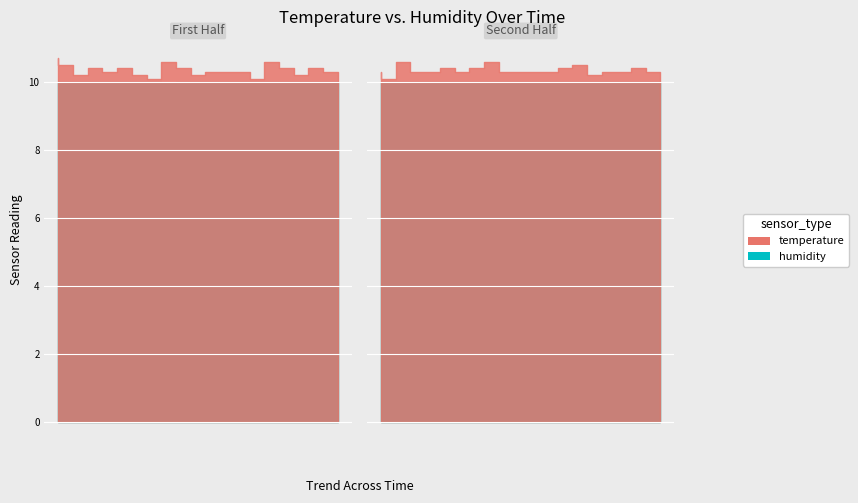

Which series has the widest spread of values?

humidity